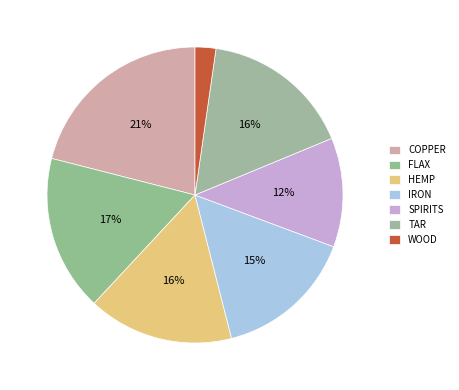

How much of the chart is everything except HEMP?

84.1%